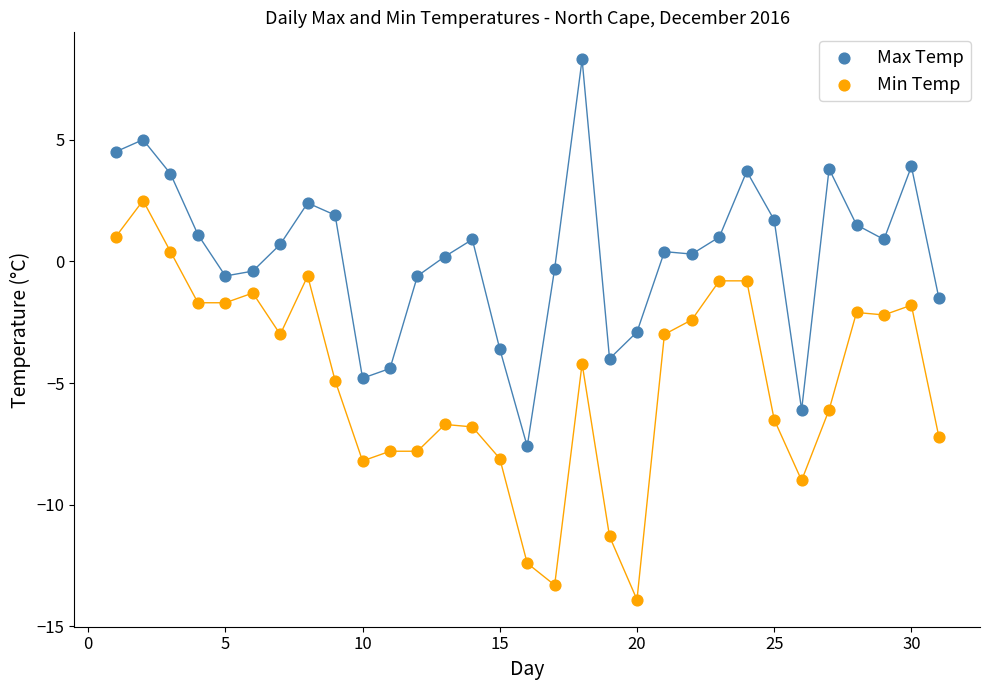

Which series has the widest spread of Y values?

Min Temp